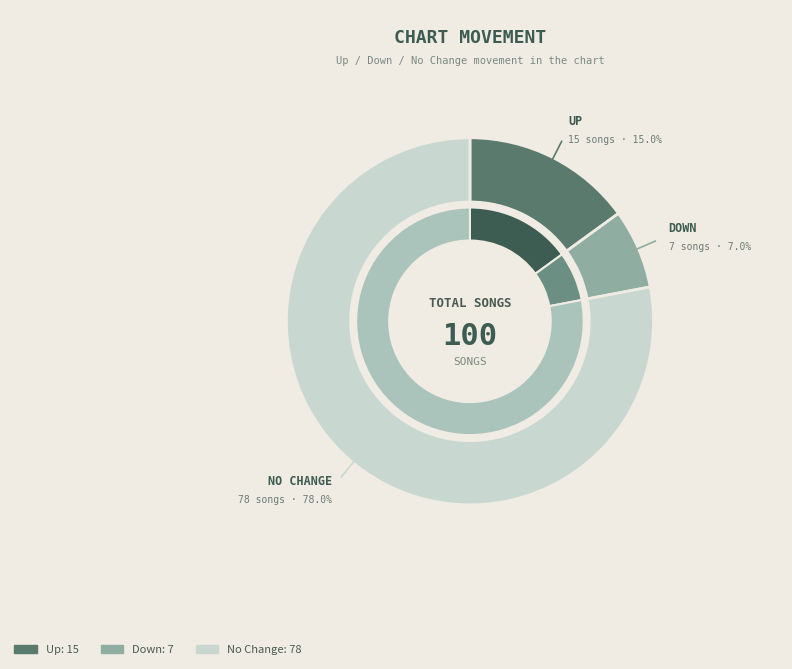

To the nearest percent, what portion does - represent?

78%